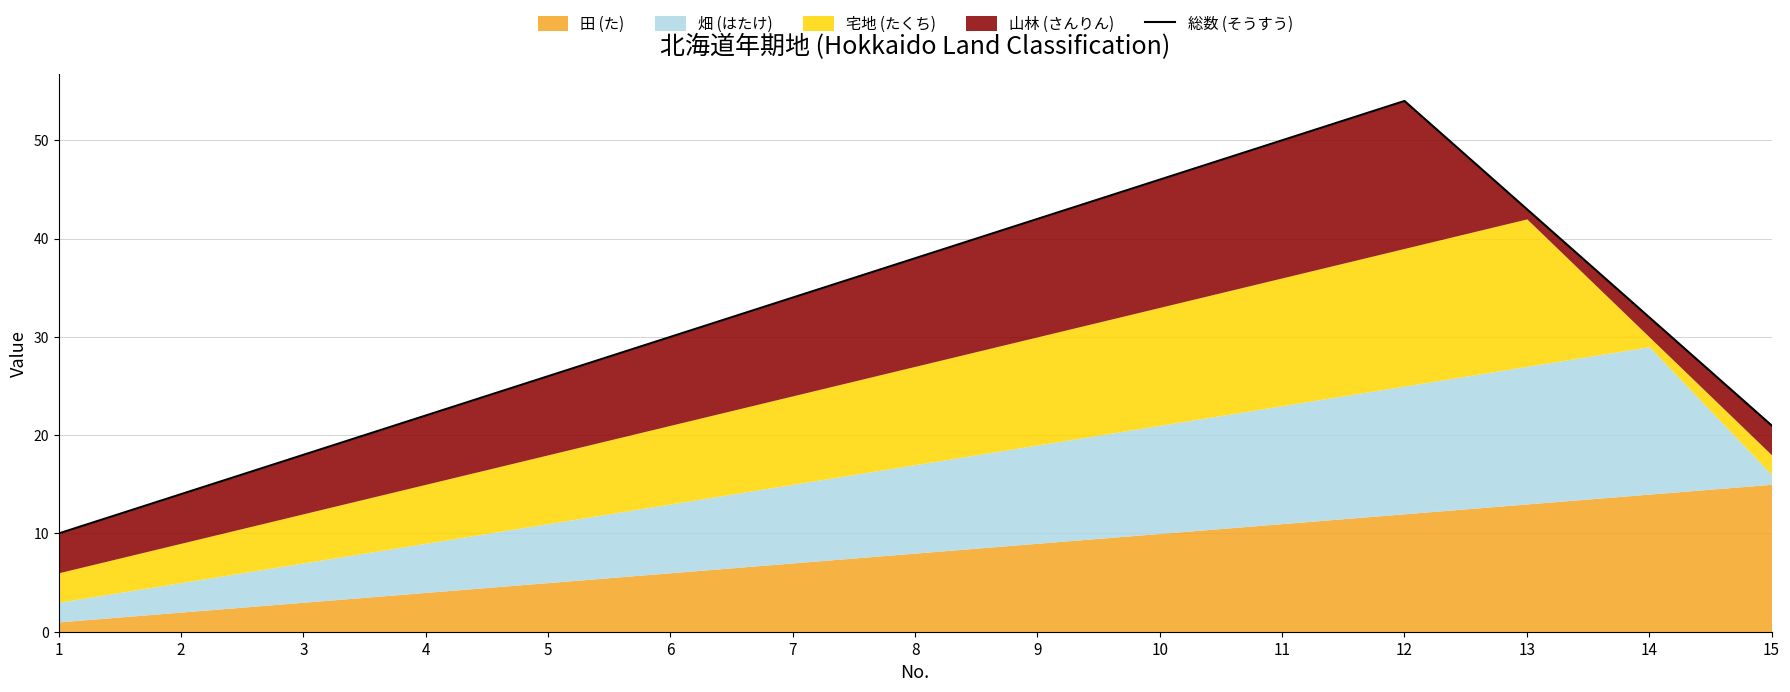

How many lines are shown in the chart?

1